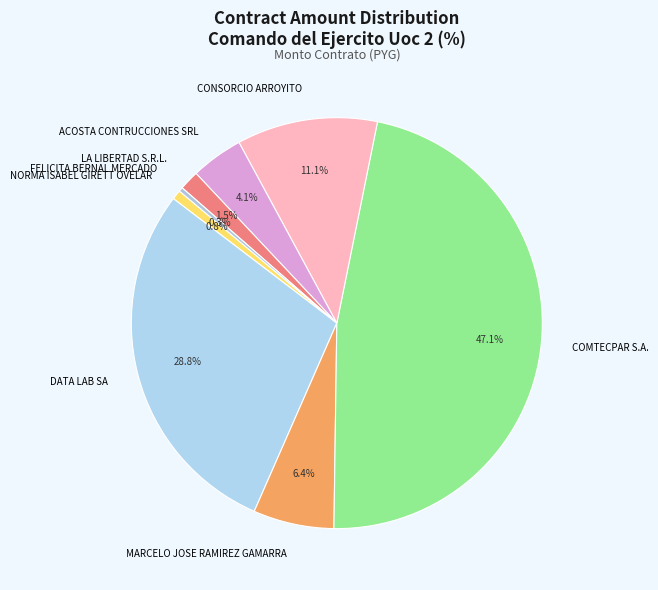

Does DATA LAB SA account for over 50% of the chart?

No